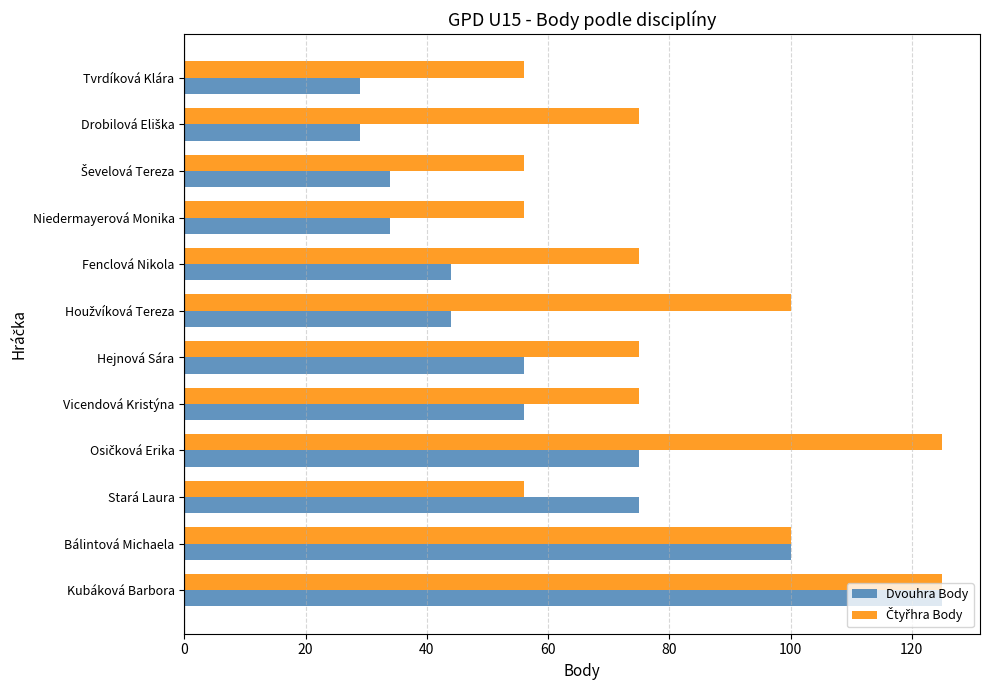

Which series has the largest range (max minus min)?

Dvouhra Body